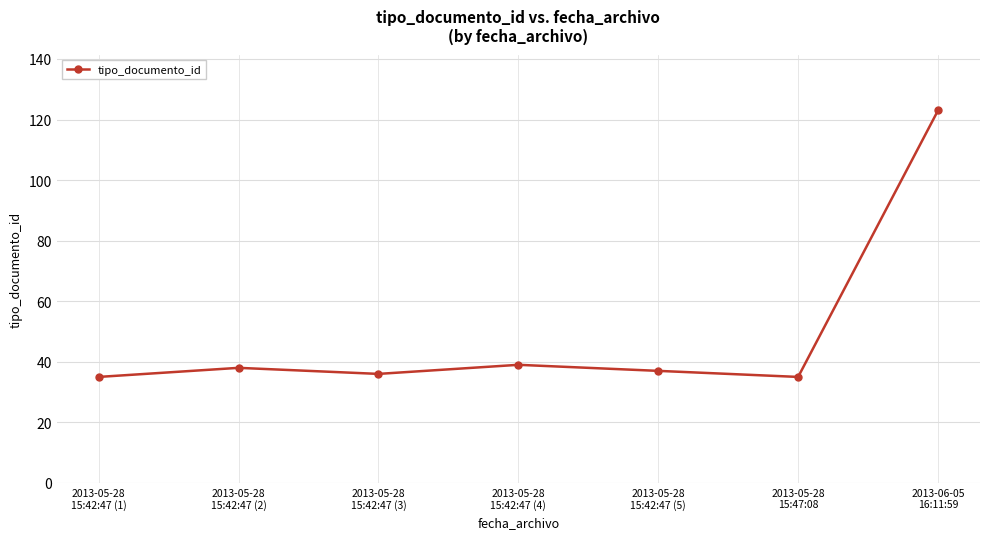

Reading left to right, list all the values displayed in this chart.

2013-05-28
15:42:47 (1)=35	2013-05-28
15:42:47 (2)=38	2013-05-28
15:42:47 (3)=36	2013-05-28
15:42:47 (4)=39	2013-05-28
15:42:47 (5)=37	2013-05-28
15:47:08=35	2013-06-05
16:11:59=123